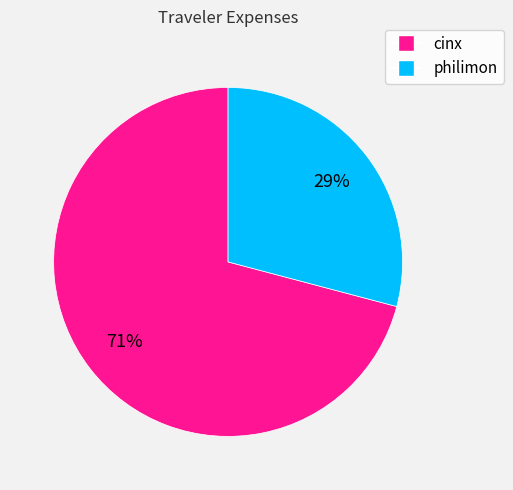

What is the ratio of the value at cinx to the value at philimon?

2.4